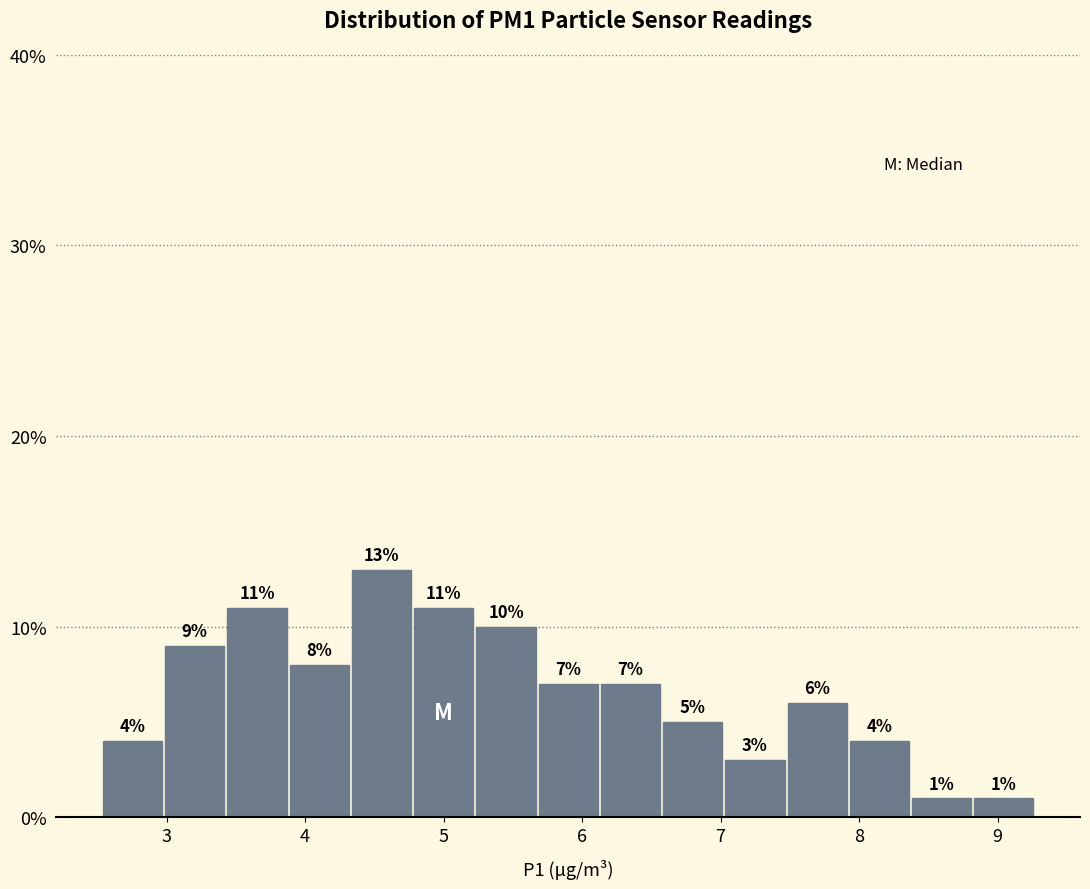

Which range on the x-axis has the tallest bar?

4.3 to 4.8